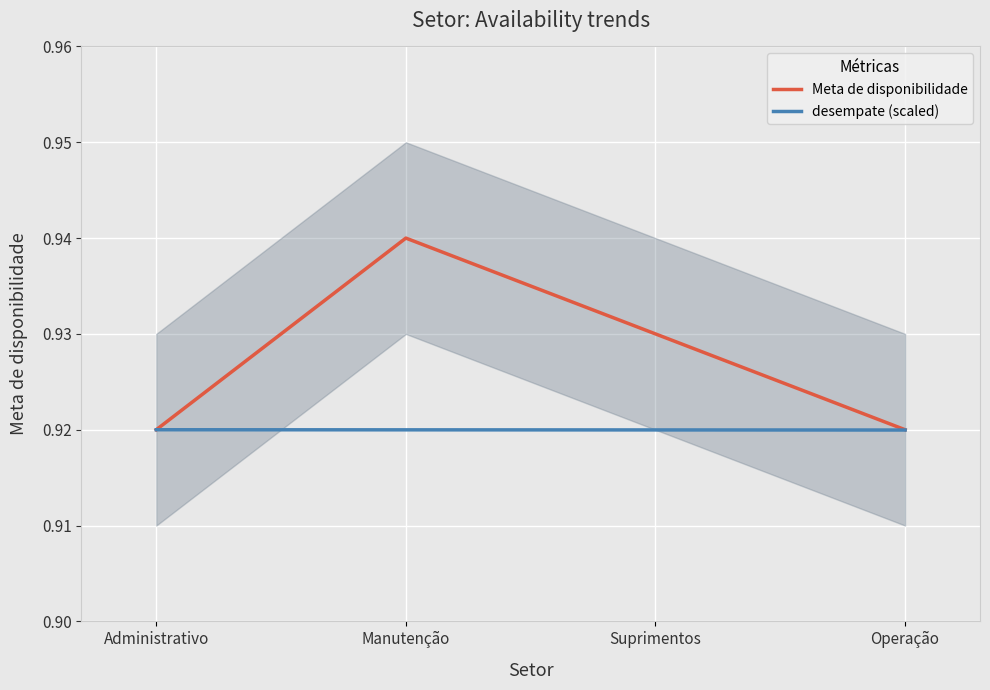

How many data points does each series have?

4